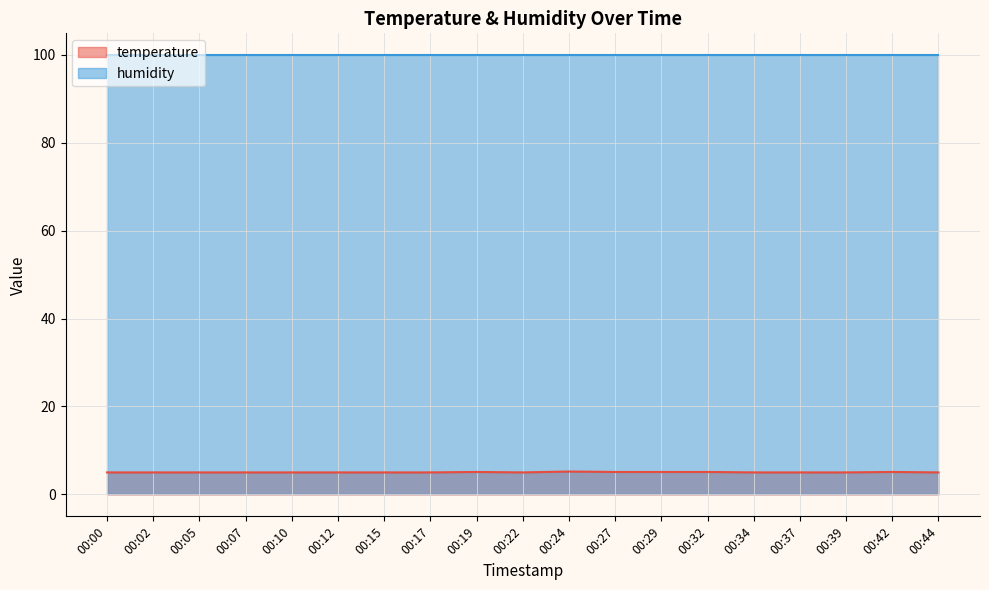

True or false: the data has more than 0 interior local peaks.

True